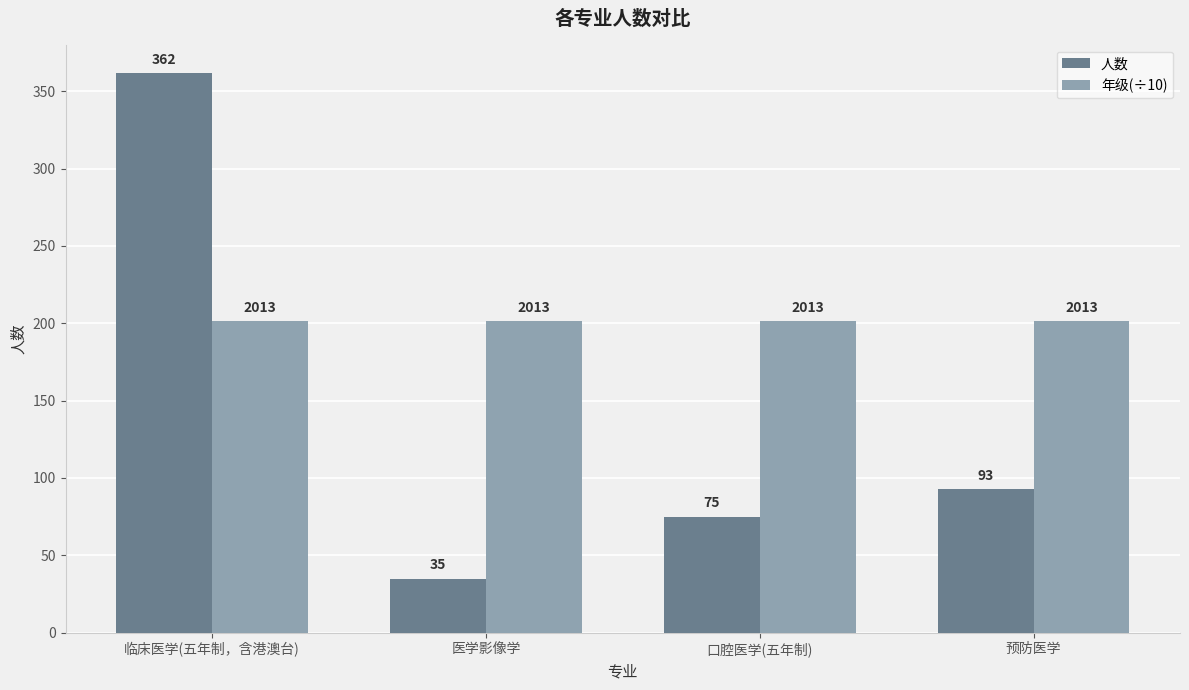

Rank the series by their maximum value, from lowest to highest.

年级(÷10), 人数